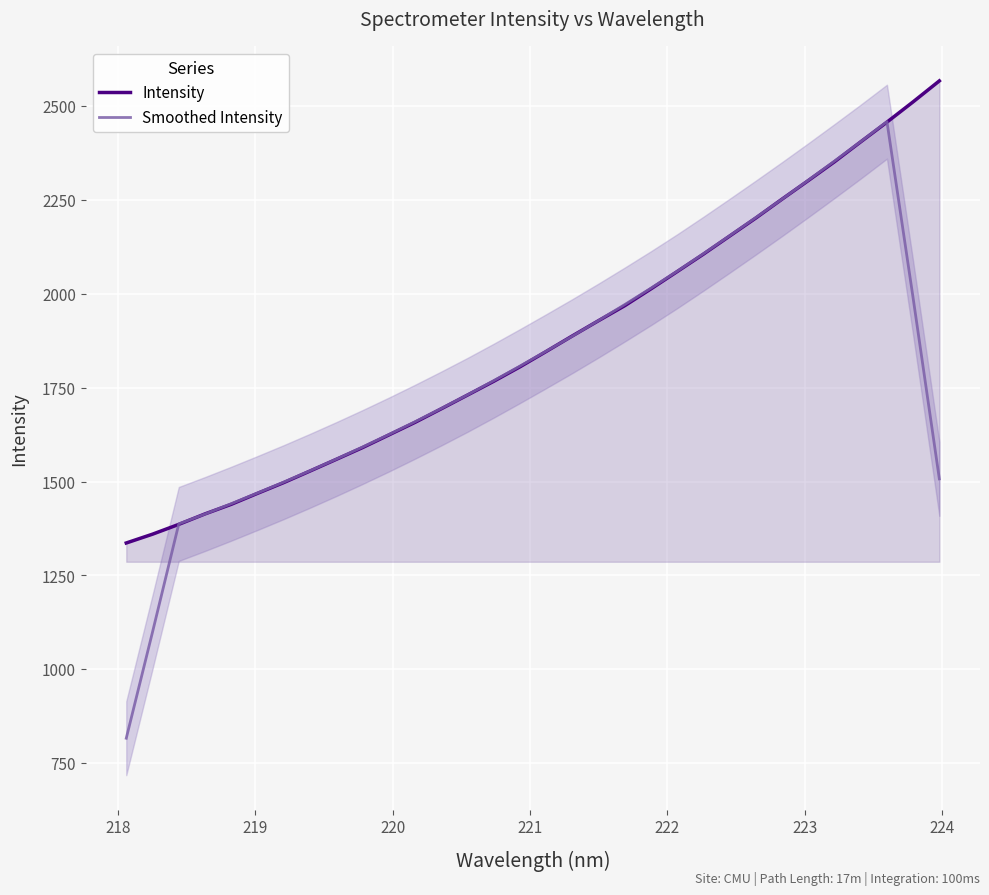

What is the maximum value for Smoothed Intensity?

2458.6